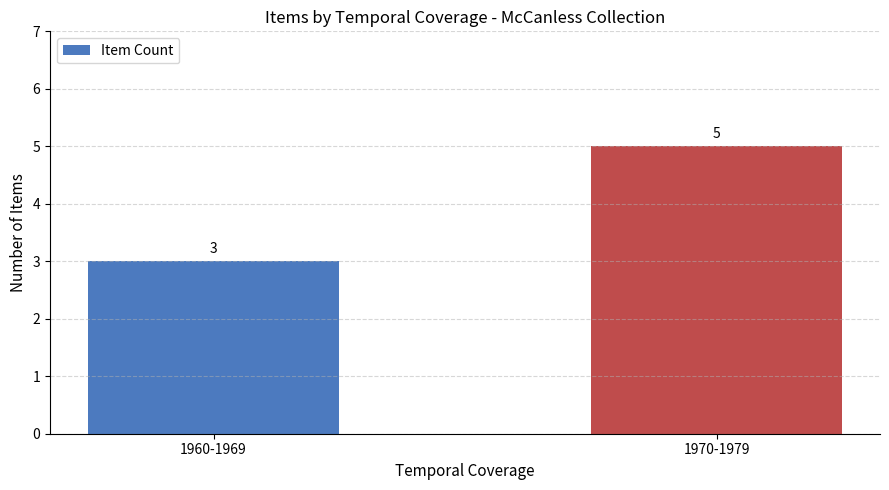

Reading left to right, transcribe all the data shown in this chart.

1960-1969=3	1970-1979=5